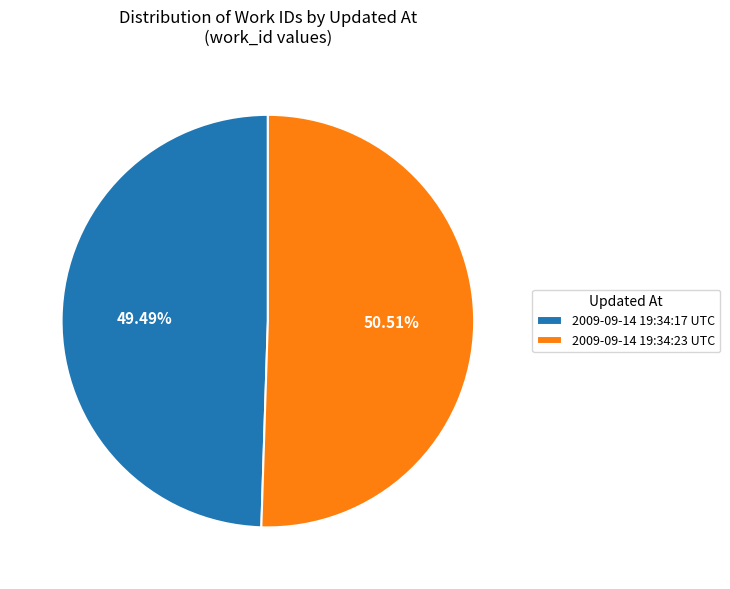

Does 2009-09-14 19:34:23 UTC account for over 50% of the chart?

Yes